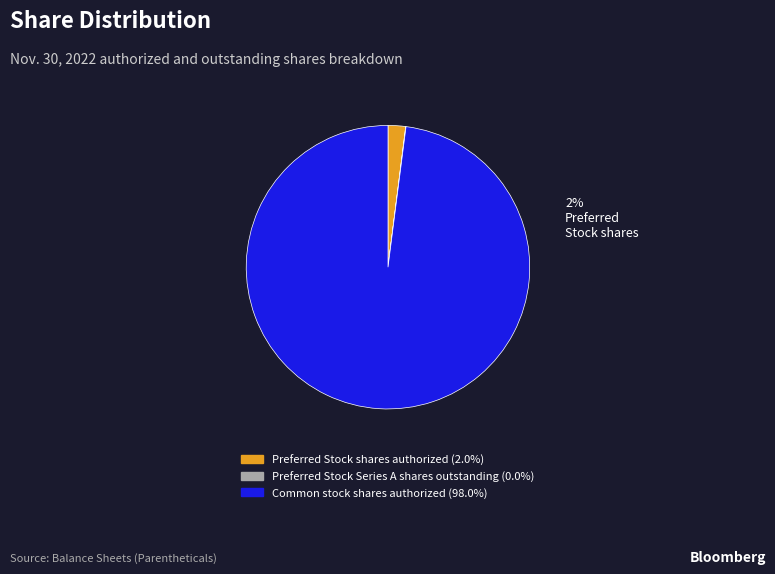

To the nearest percent, what is the difference between the largest and smallest slice percentages?

98%